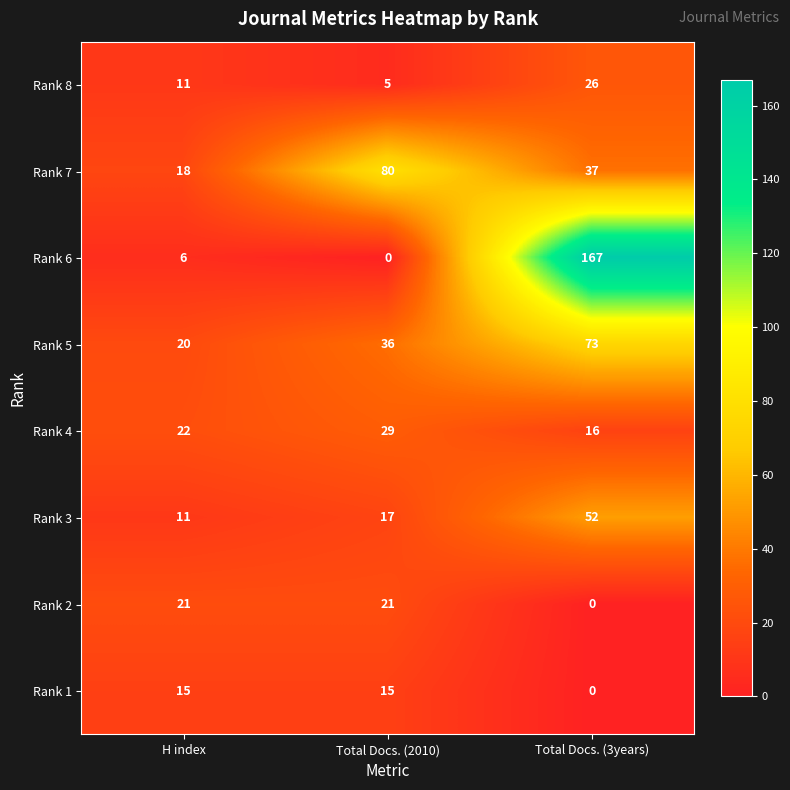

True or false: Rank 4 has a value of 29 at Total Docs. (2010).

True